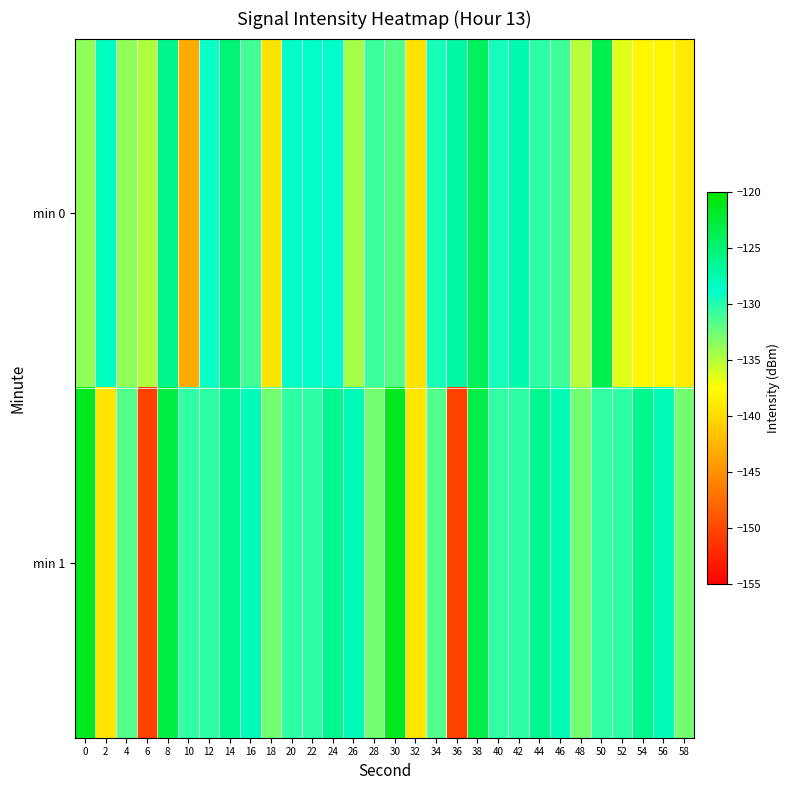

Which series has the largest total across all categories?

min 1